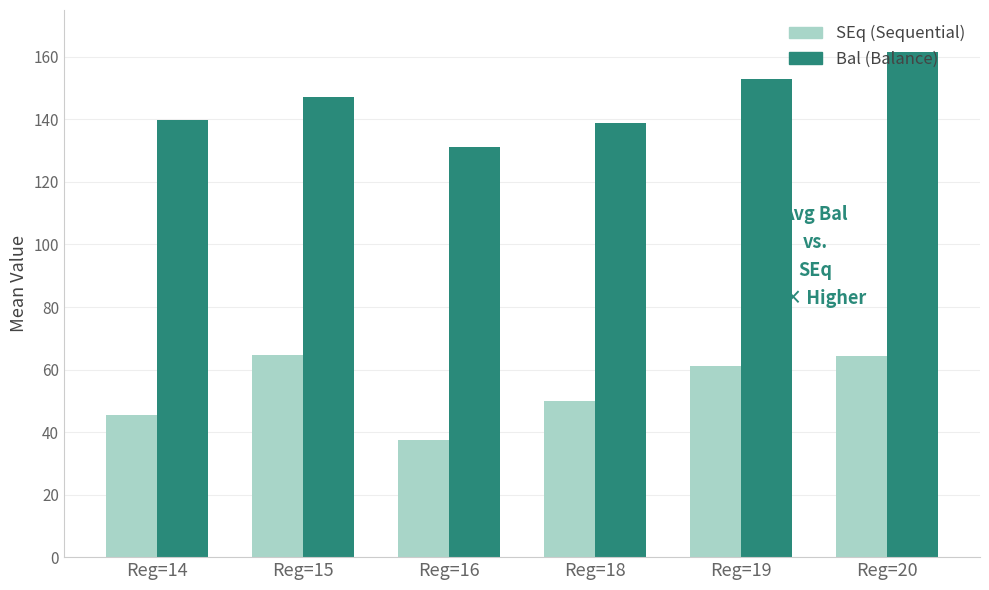

What is the difference between the highest and lowest values at Reg=14?

94.3